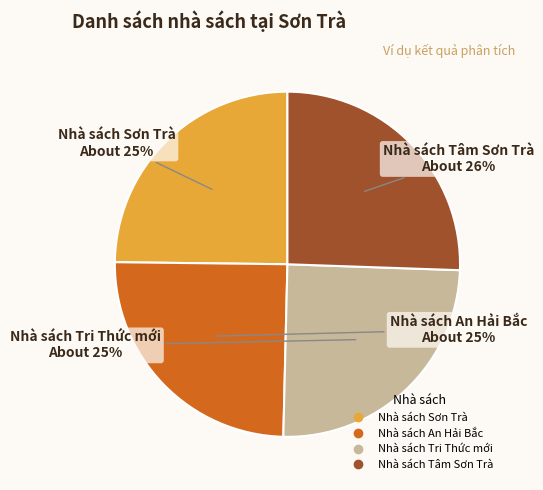

To the nearest percent, what percentage of the pie is Nhà sách Tri Thức mới?

25%